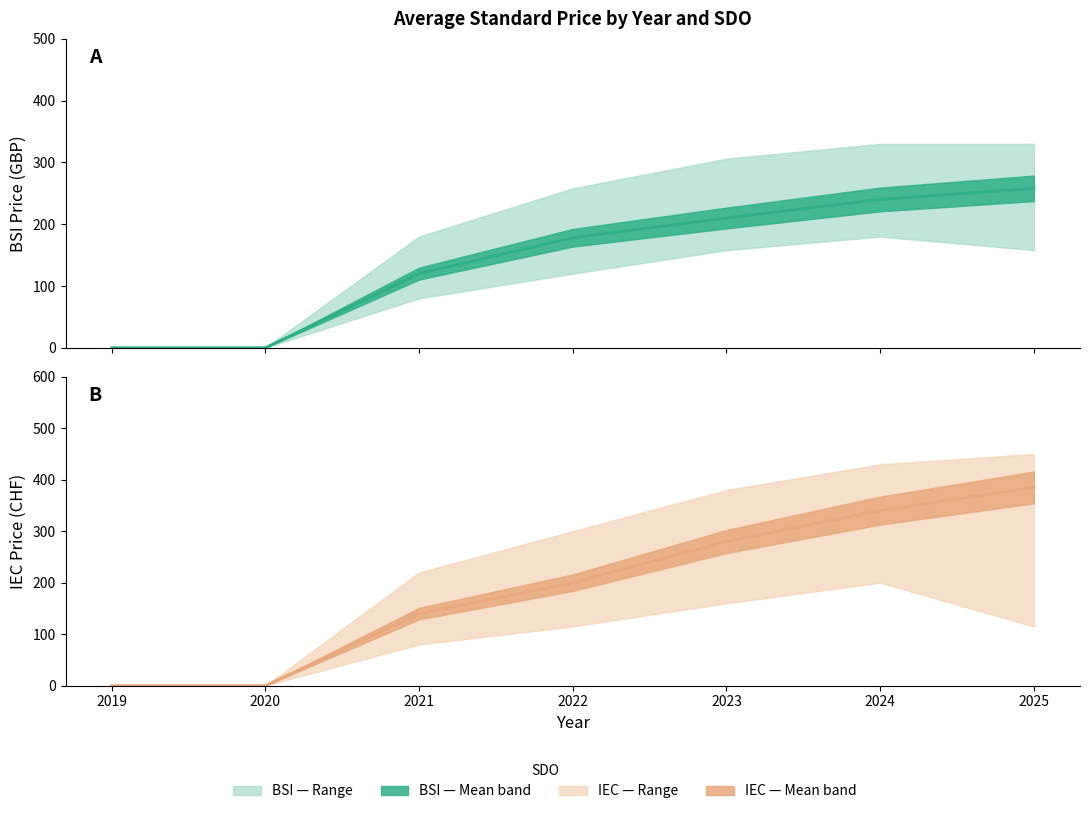

List the labels in order of BSI PDF mean value, smallest first.

2019, 2020, 2021, 2022, 2023, 2024, 2025